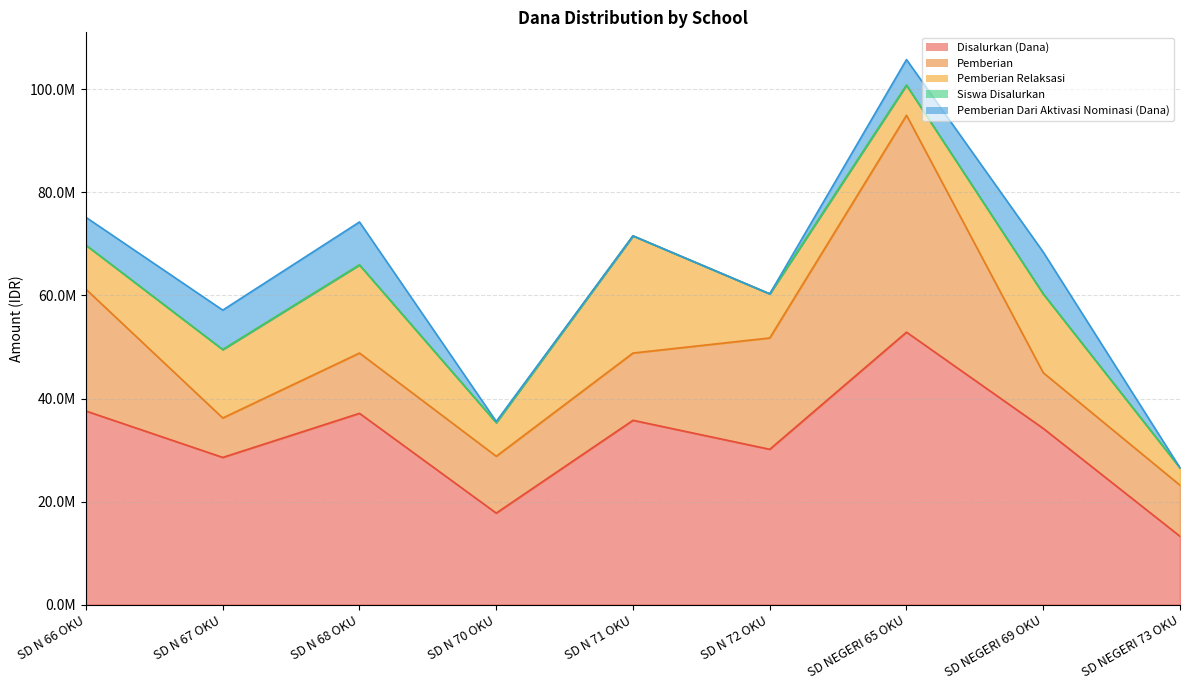

True or false: Siswa Disalurkan has a value of 37 at SD NEGERI 69 OKU.

False